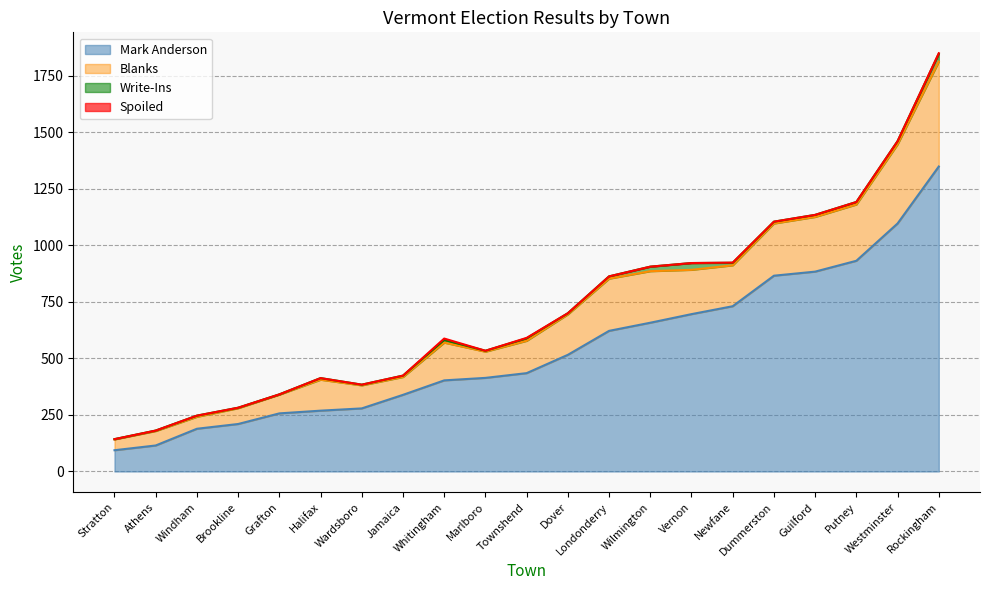

At which label does Total Votes Cast reach its minimum?

Stratton